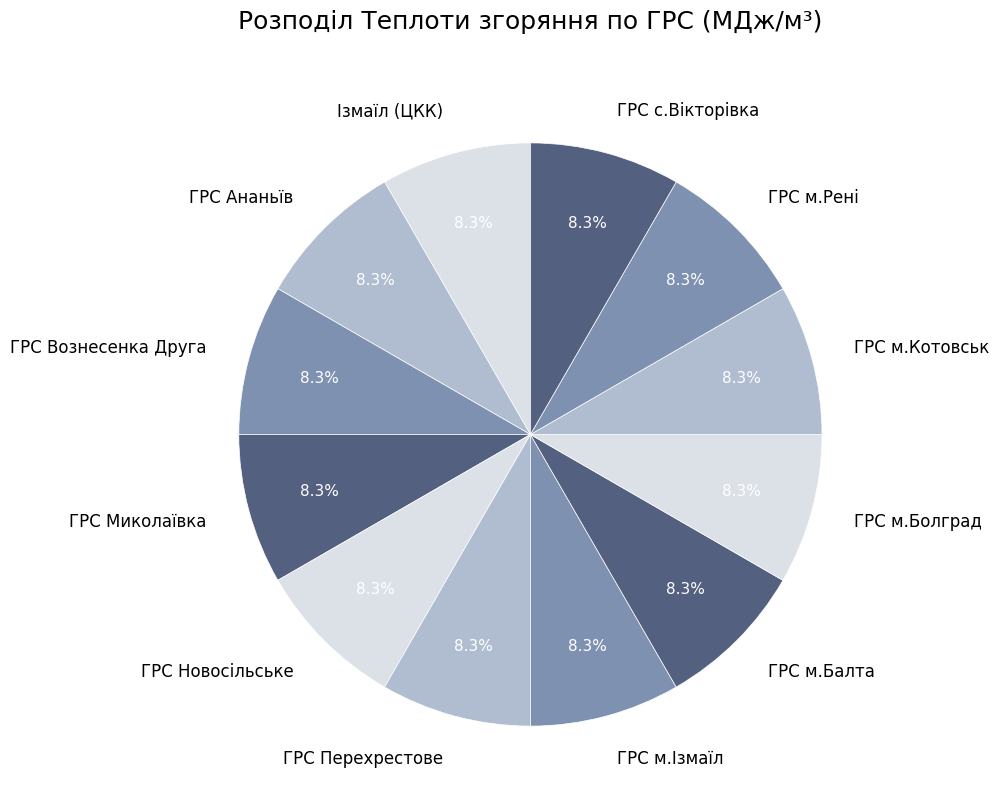

Is the sum of Ізмаїл (ЦКК) and ГРС Ананьїв greater than half?

No